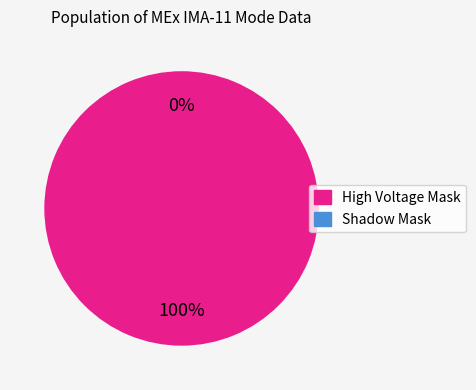

Is it true that High Voltage Mask is 100% of the pie?

True